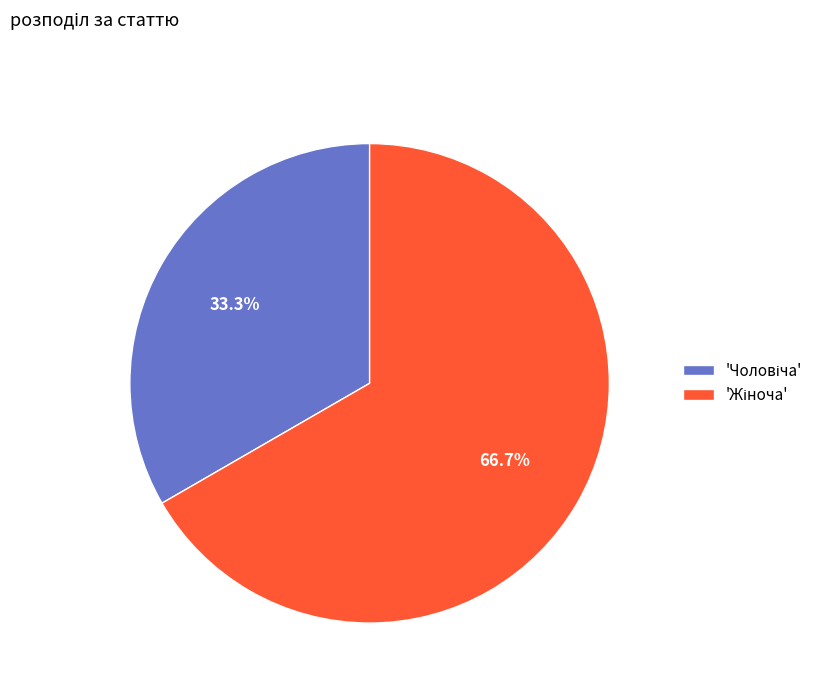

Does any single category account for the majority?

Yes